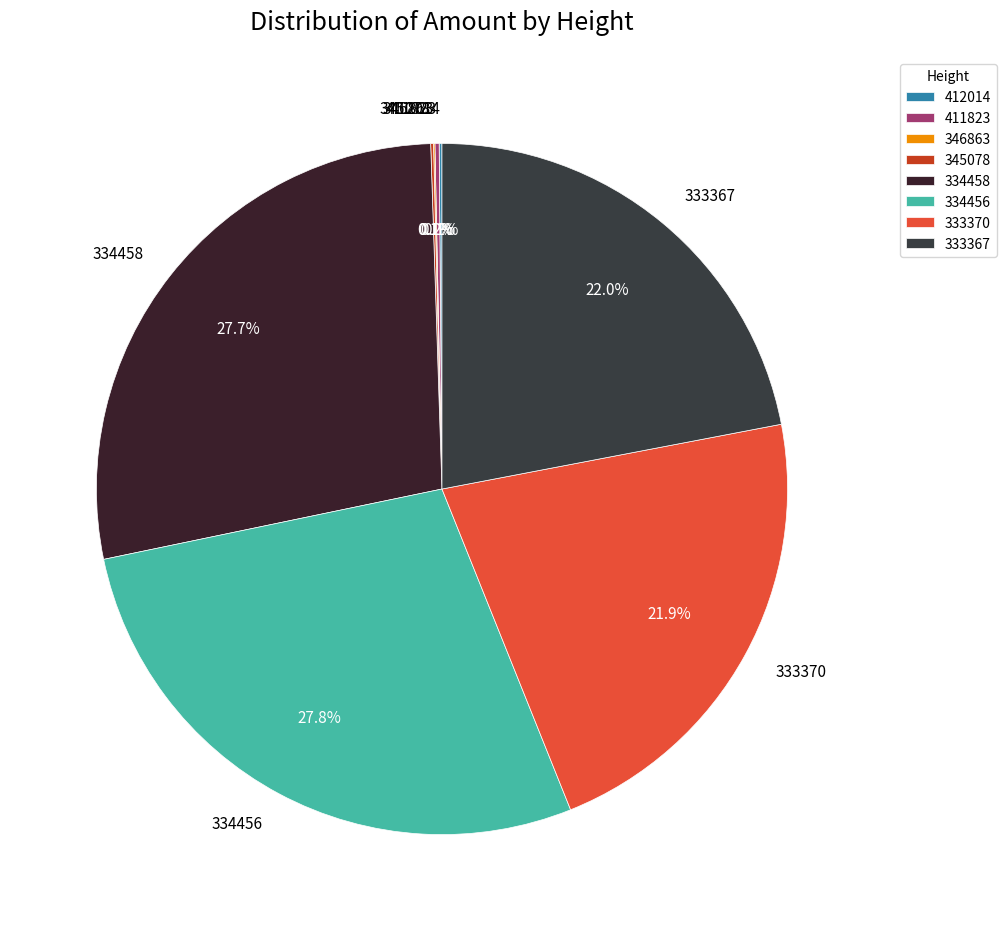

What percentage is NOT represented by 333367?

78.0%